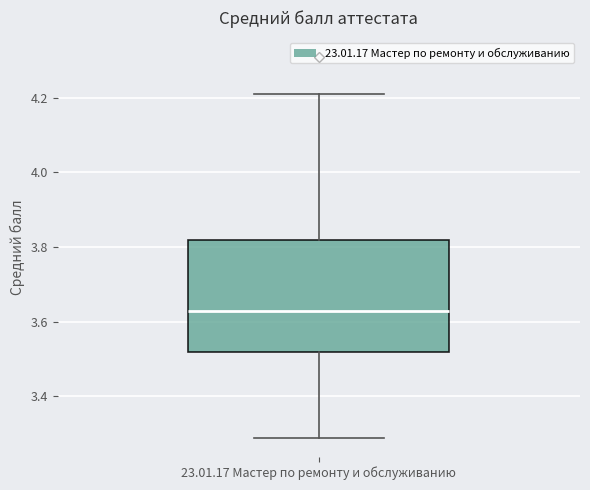

Transcribe this box plot: give where the median line is, the range the box spans, and where the two whiskers end, as read against the y-axis. The values are not printed on the chart, so give them approximately, as read against the axis.

median 3.64, box 3.52 to 3.82, whiskers 3.30 to 4.22